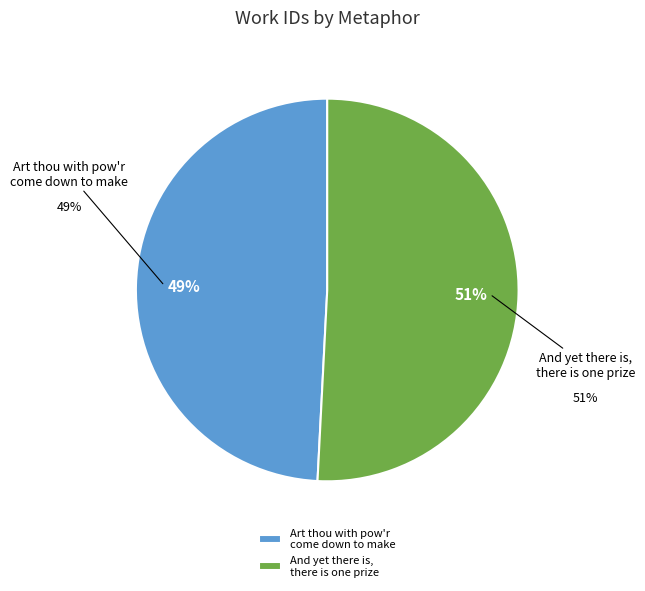

The Art thou with pow'r come down to make slice represents 39% of the pie. True or false?

False